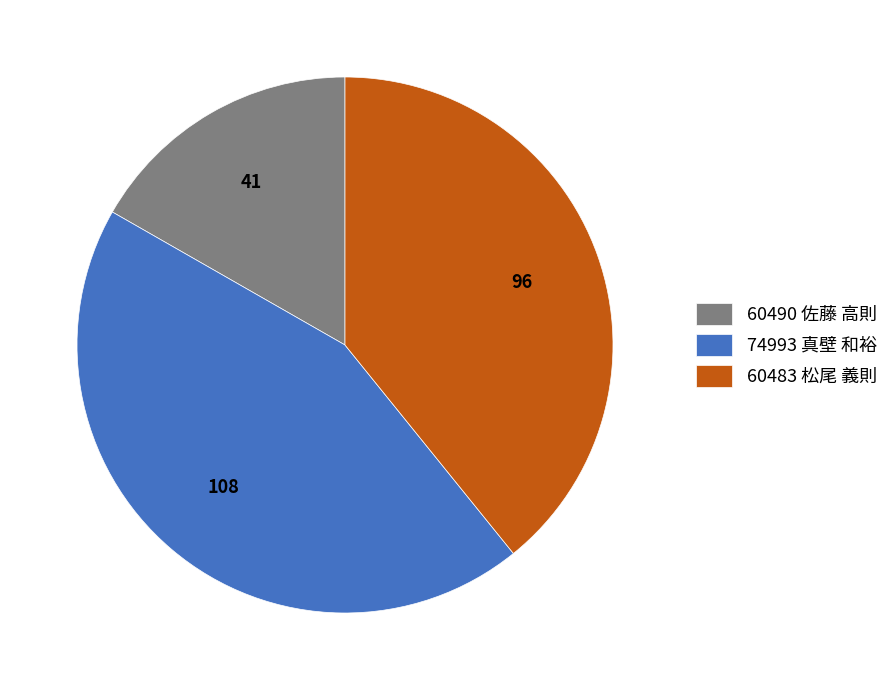

What is the largest slice in the pie chart?

74993 真壁 和裕